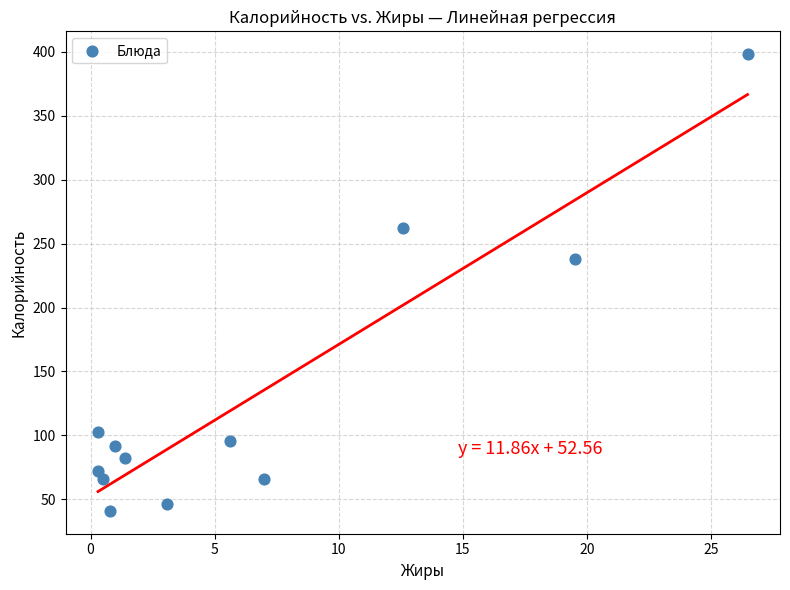

What is the range of X values (max minus min)?

26.2